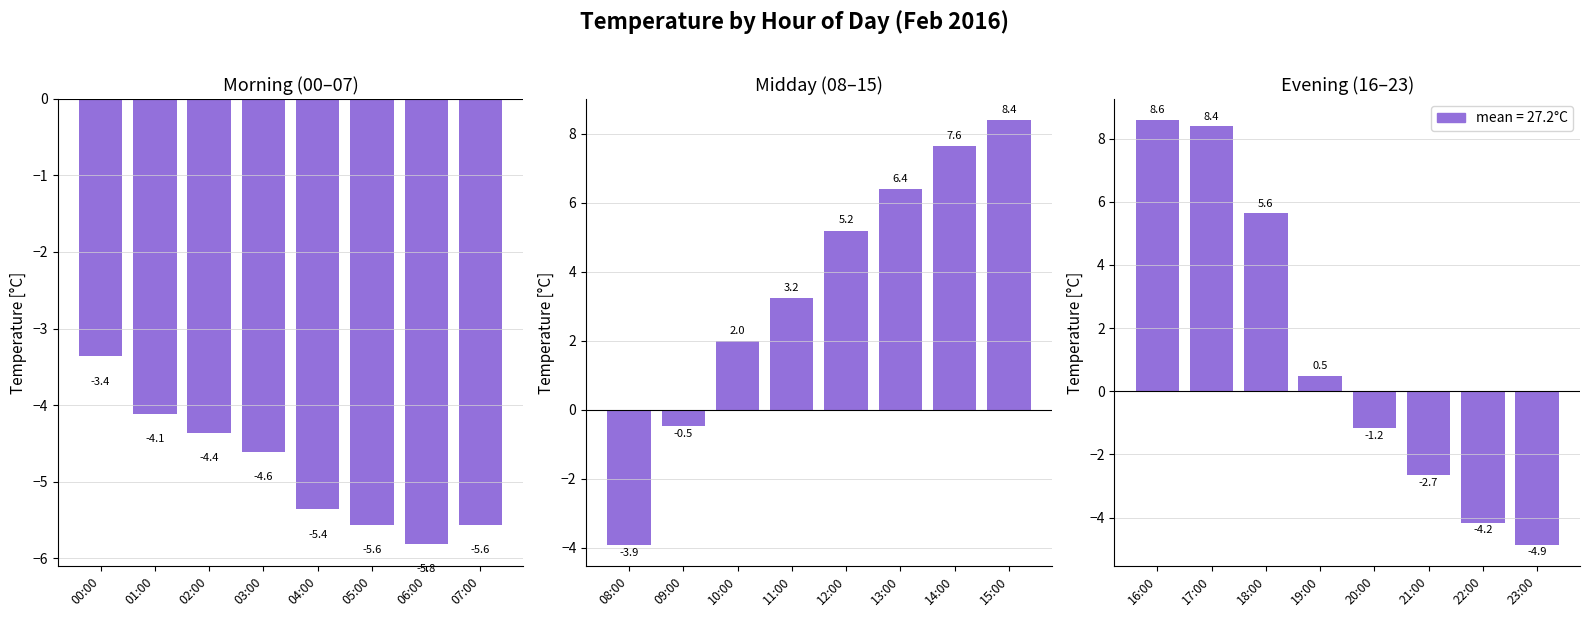

What is the label of the 3rd bar from the right?

21:00